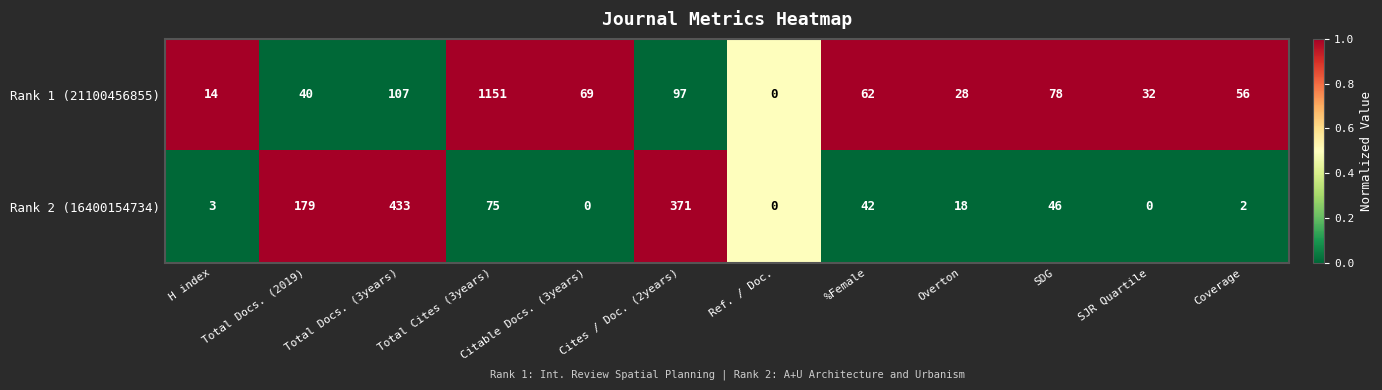

Rank the series by their average value, from highest to lowest.

Rank 1 (21100456855), Rank 2 (16400154734)